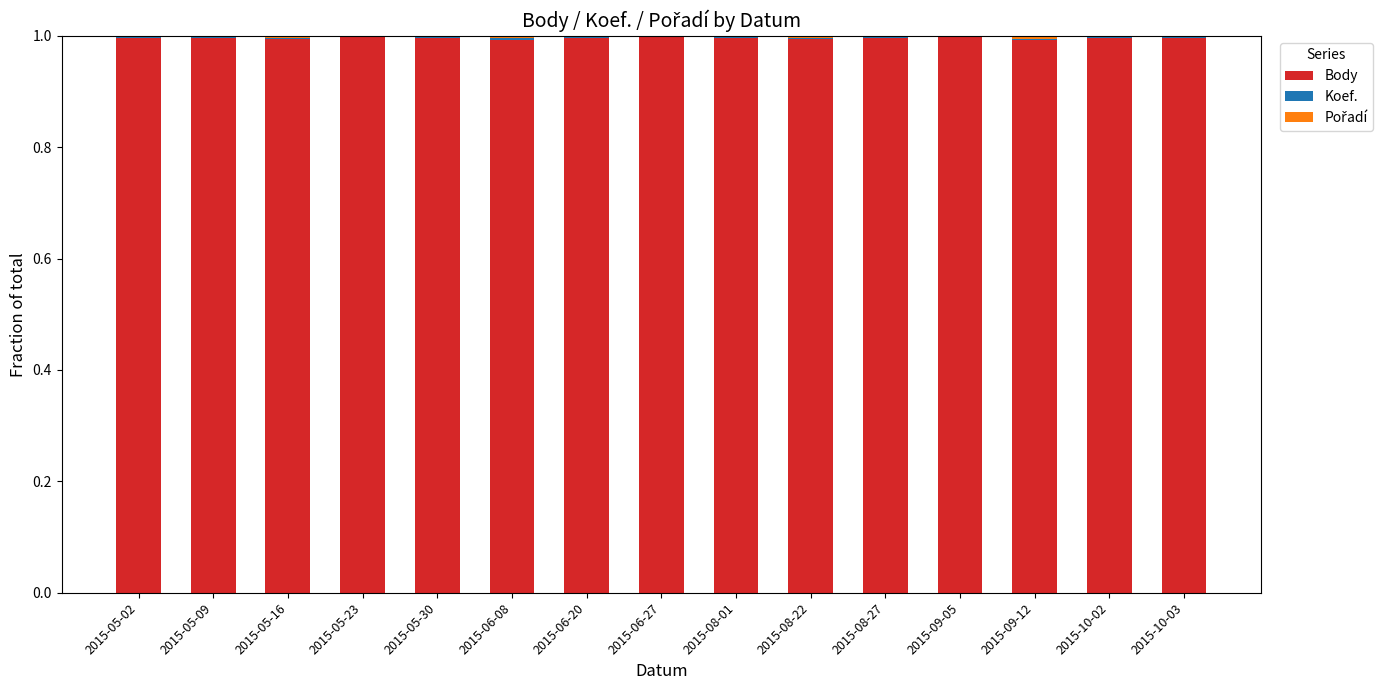

True or false: Body has a value of 1.4 at 2015-05-23.

False